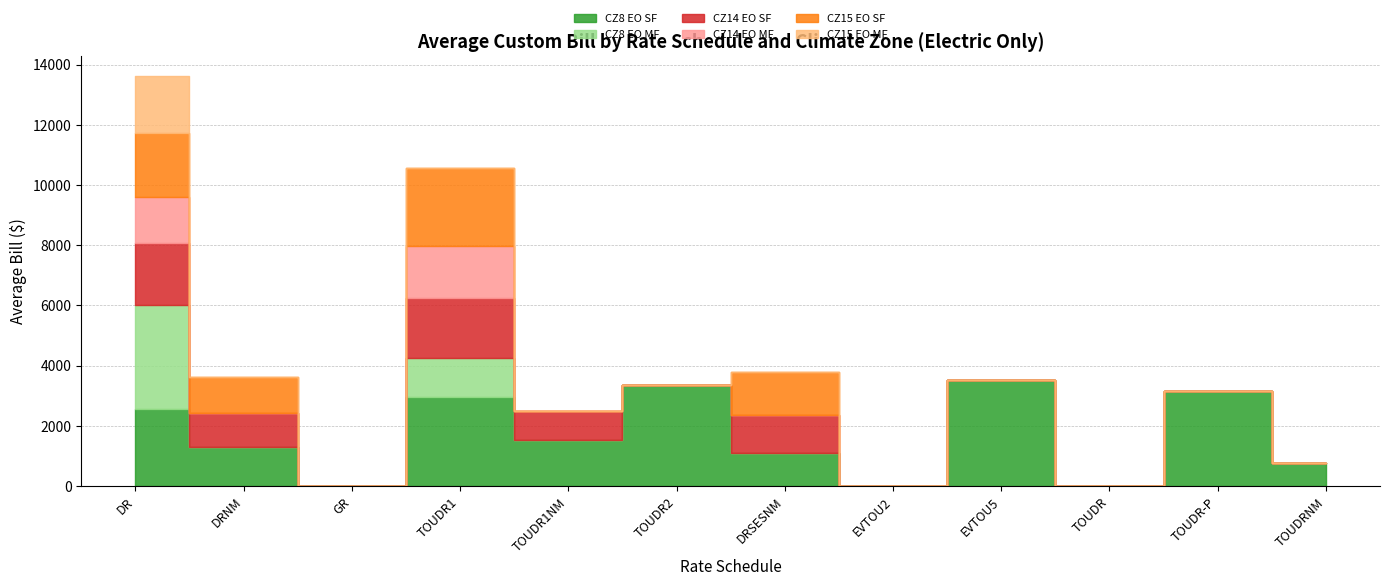

True or false: CZ8 EO SF has a value of 379.6 at DRSESNM.

False